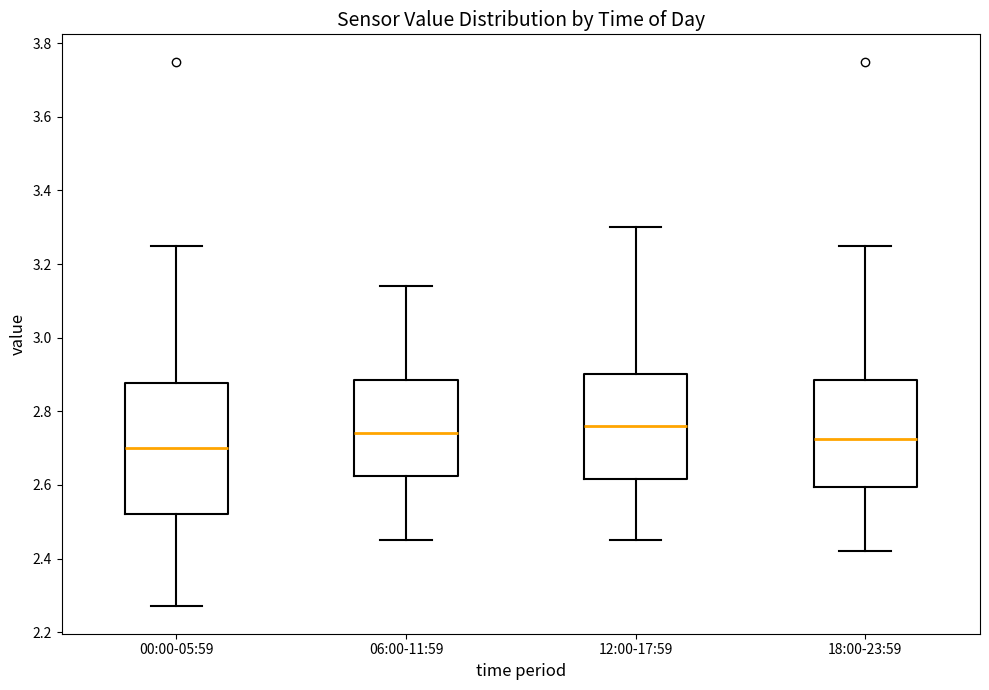

Reading left to right, transcribe this box plot: for each box, give where its median line is, the range the box spans, and where its two whiskers end, as read against the y-axis. The values are not printed on the chart, so give them approximately, as read against the axis.

00:00-05:59: median 2.70, box 2.52 to 2.88, whiskers 2.28 to 3.26
06:00-11:59: median 2.74, box 2.62 to 2.88, whiskers 2.46 to 3.14
12:00-17:59: median 2.76, box 2.62 to 2.90, whiskers 2.46 to 3.30
18:00-23:59: median 2.72, box 2.60 to 2.88, whiskers 2.42 to 3.26